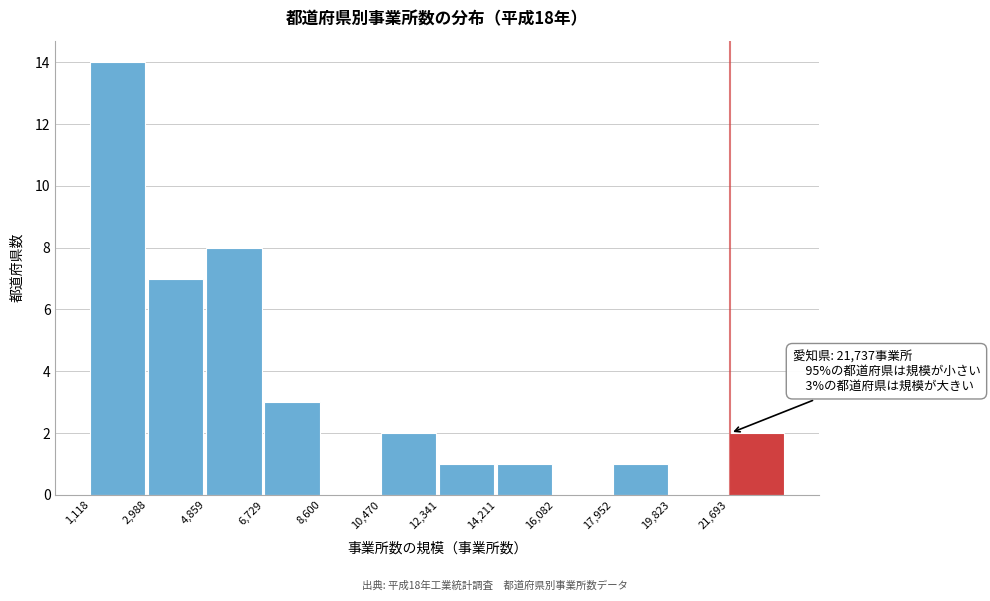

Over which range of the x-axis is the bar tallest?

1200 to 3000